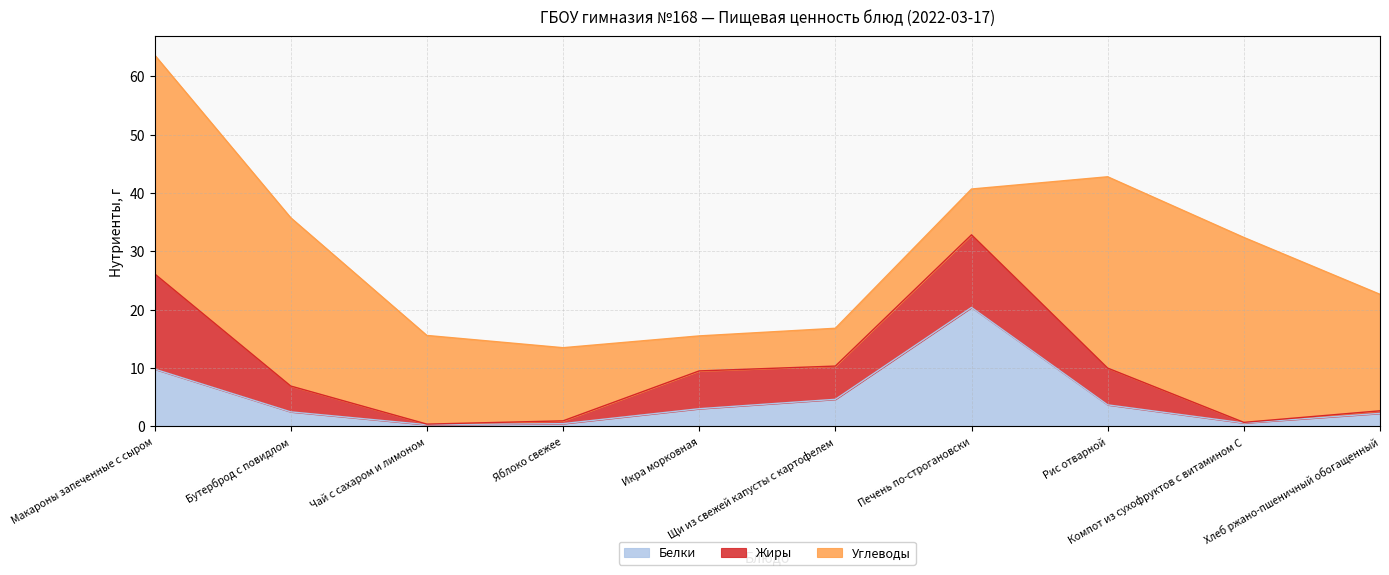

True or false: Белки and Углеводы intersect in this chart.

True